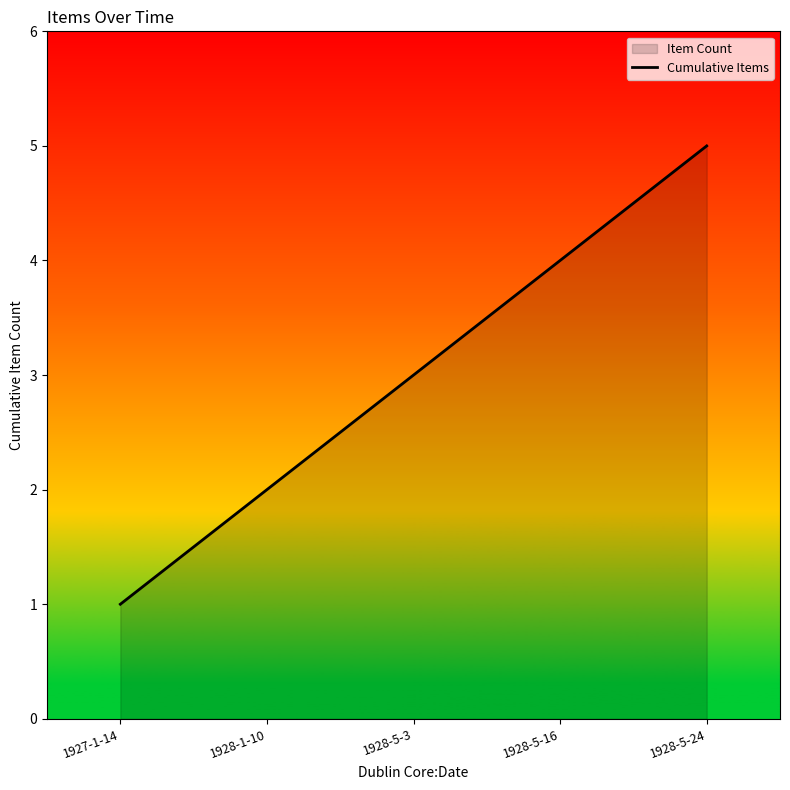

How many data points are above 3?

2